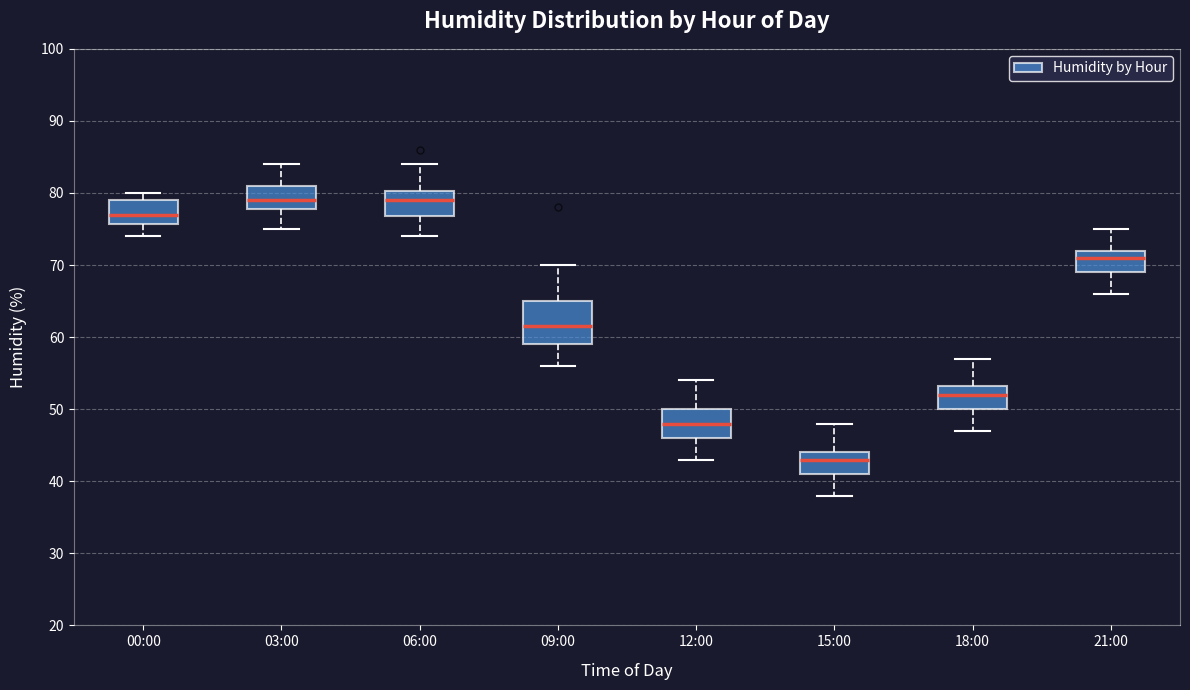

Which box has the lowest median line?

15:00